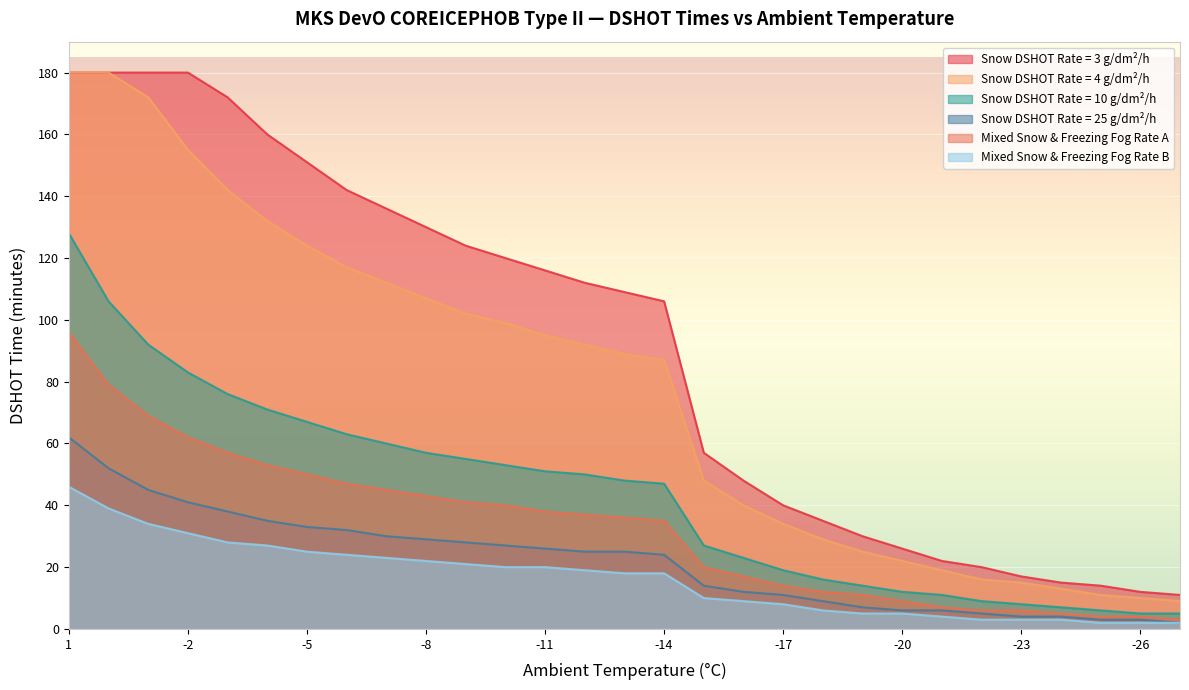

True or false: Mixed Snow & Freezing Fog Rate B and Snow DSHOT Rate = 25 g/dm²/h intersect in this chart.

False